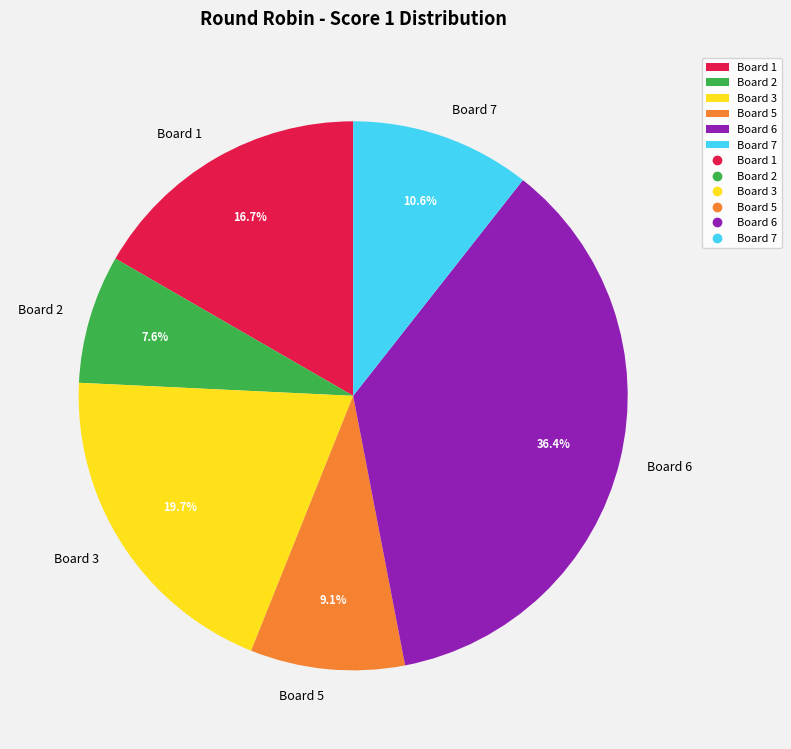

Is it true that Board 2 is 14% of the pie?

False